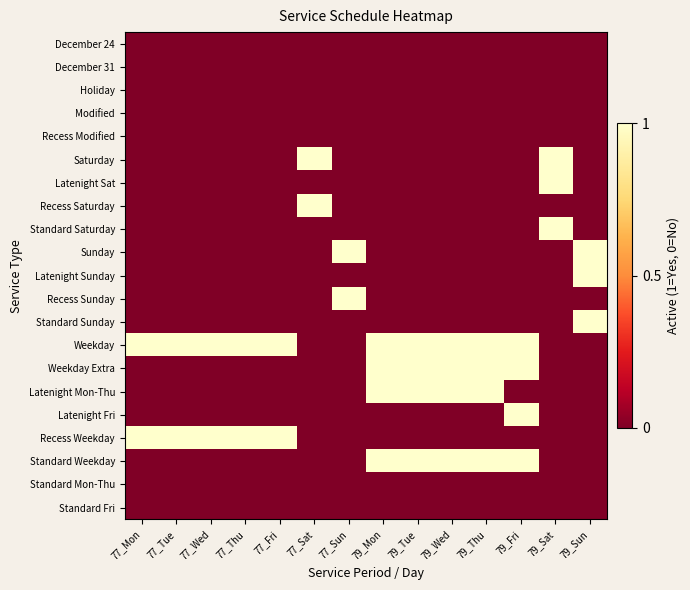

What is the total value across all series at 77_Tue?

2